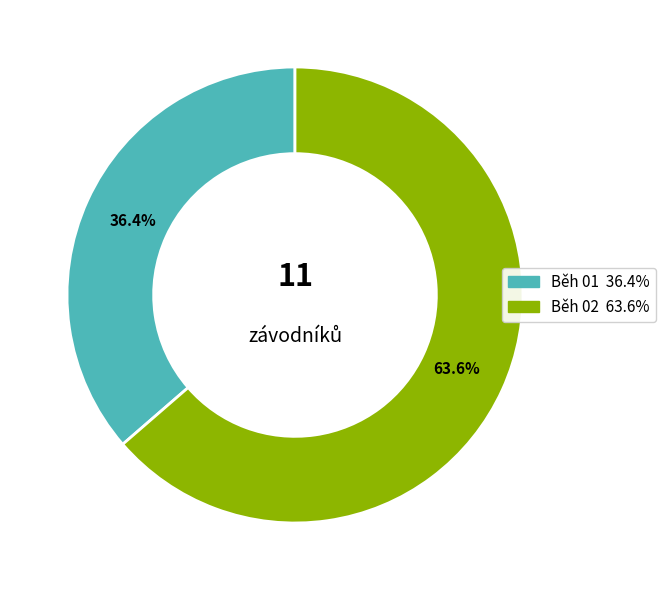

What is the ratio of the value at Běh 01 to the value at Běh 02?

0.6